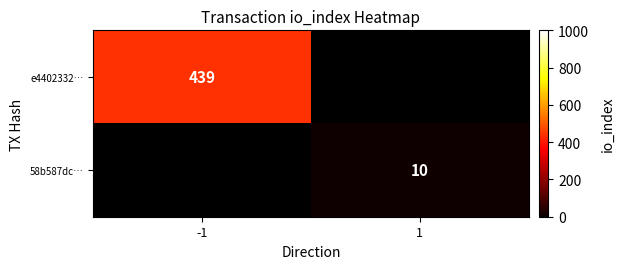

At how many categories does at least one series exceed 209?

1